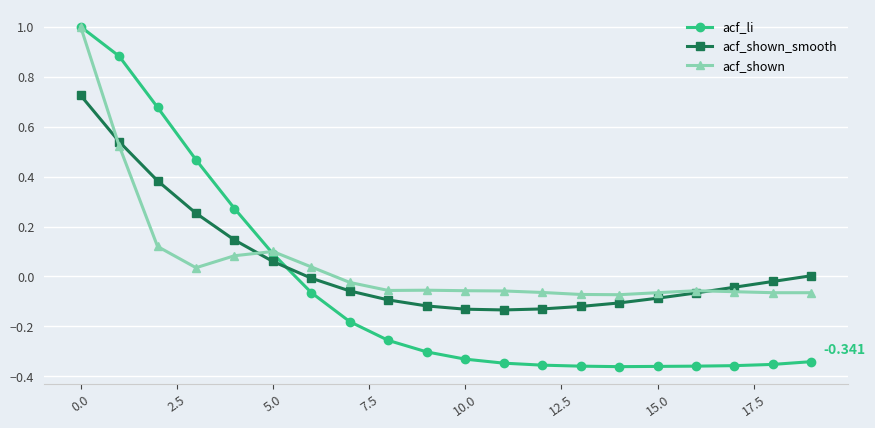

How many intersections are there between acf_shown_smooth and acf_shown?

3